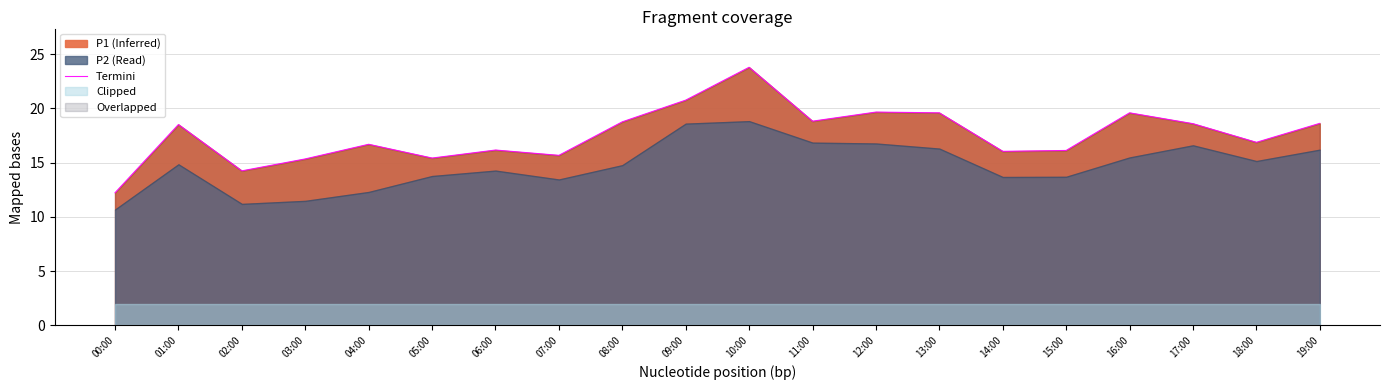

How many lines are shown in the chart?

1